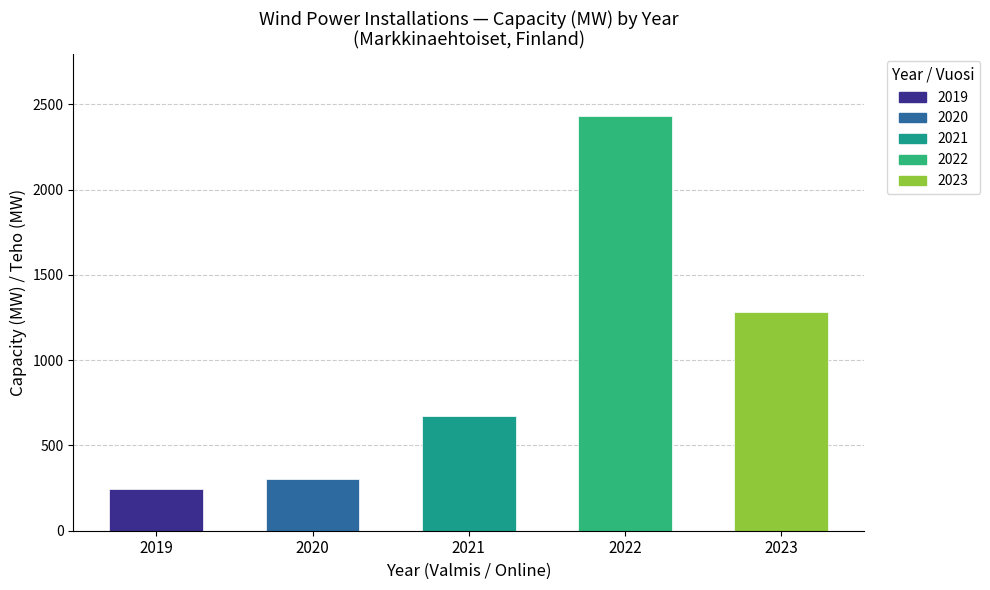

What is the greatest value displayed?

2430.0